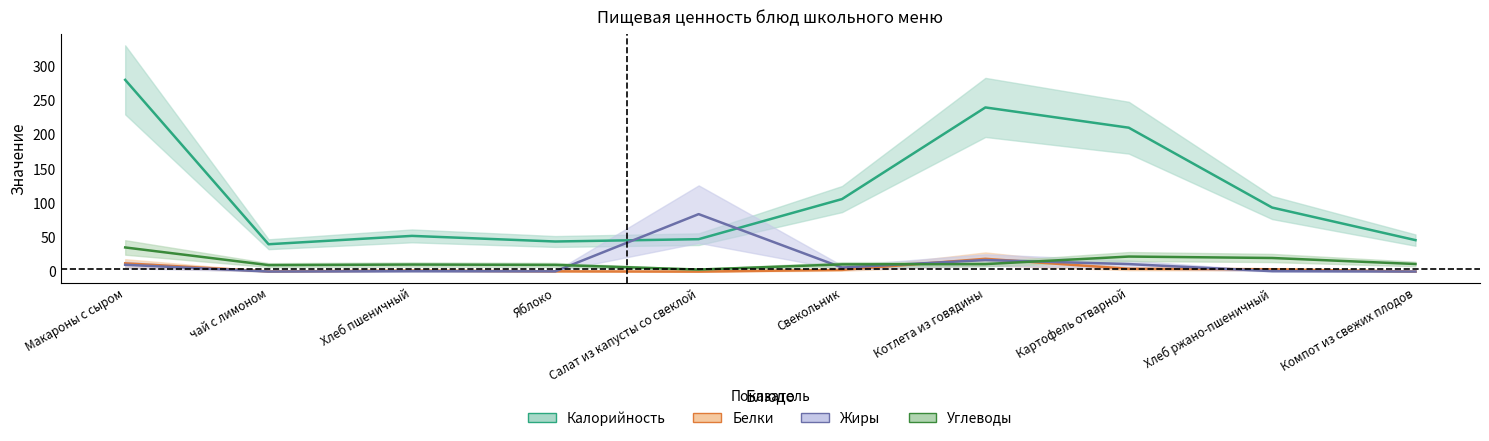

Which series has the largest total across all categories?

Калорийность